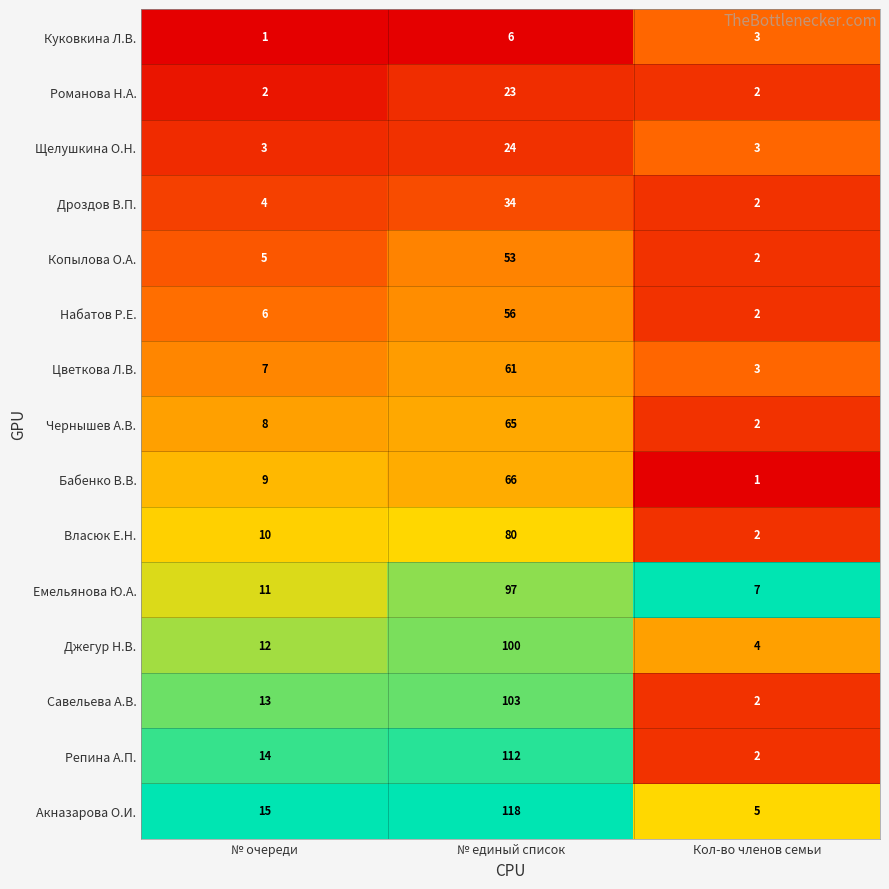

True or false: Репина А.П. has a value of 14 at № очереди.

True